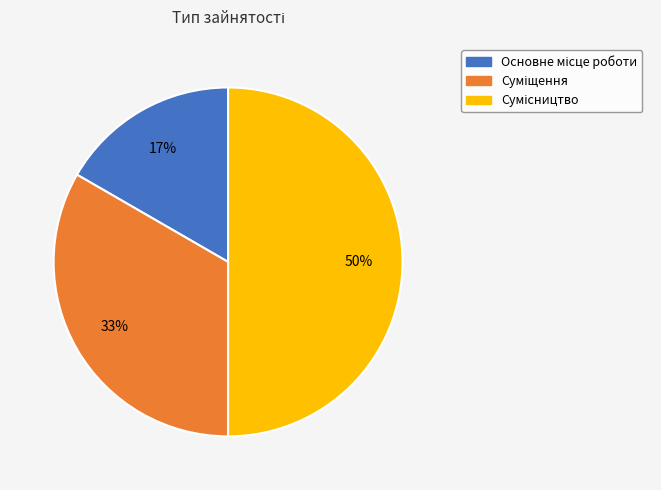

To the nearest percent, what is the average slice percentage?

33%